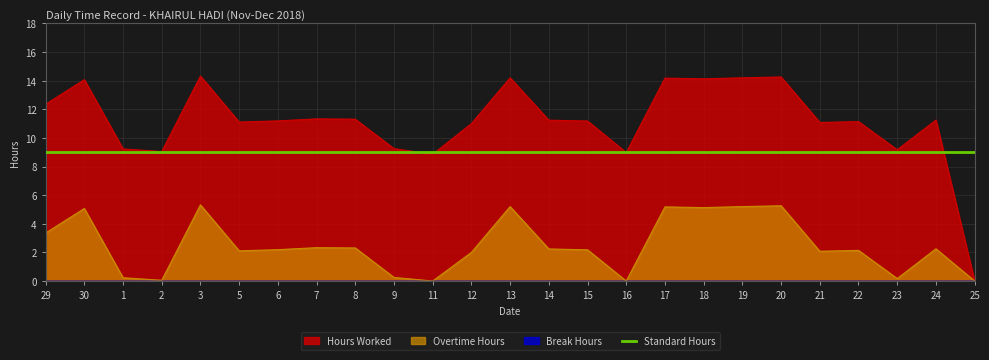

How many values in the Overtime Hours series exceed 2?

17